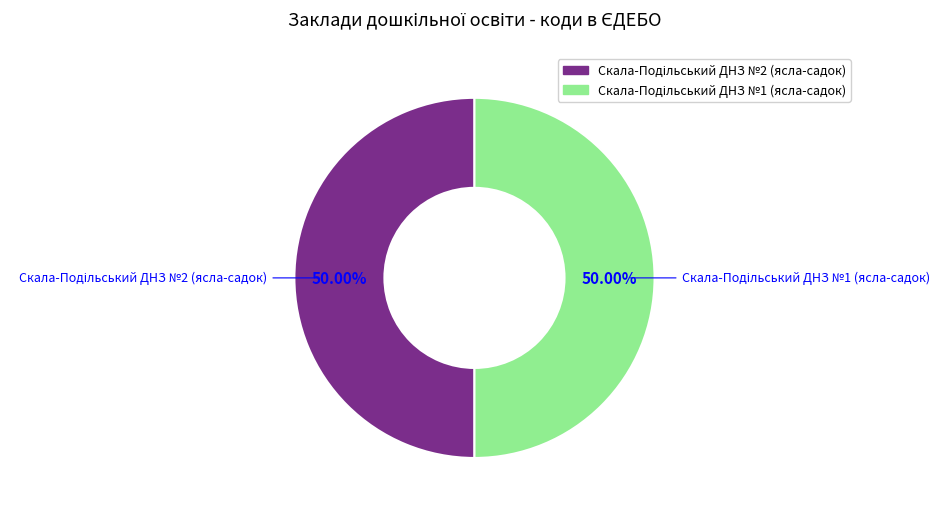

What is the smallest slice in the pie chart?

Скала-Подільський ДНЗ №1 (ясла-садок)